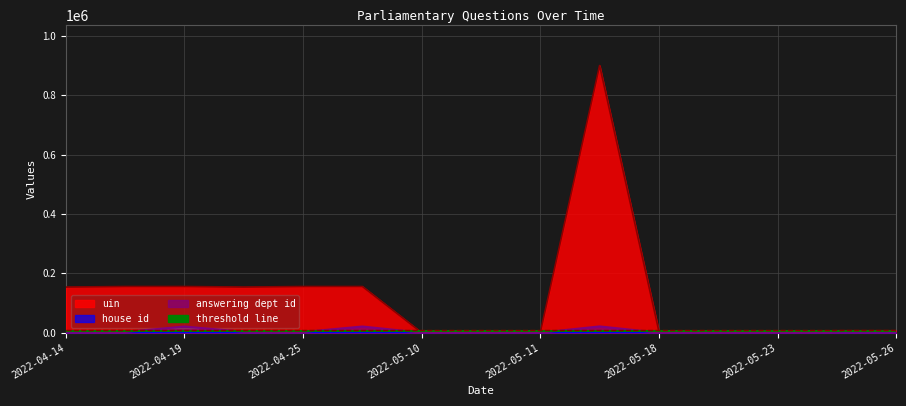

What is the difference between the highest and lowest values at 2022-05-23?

479